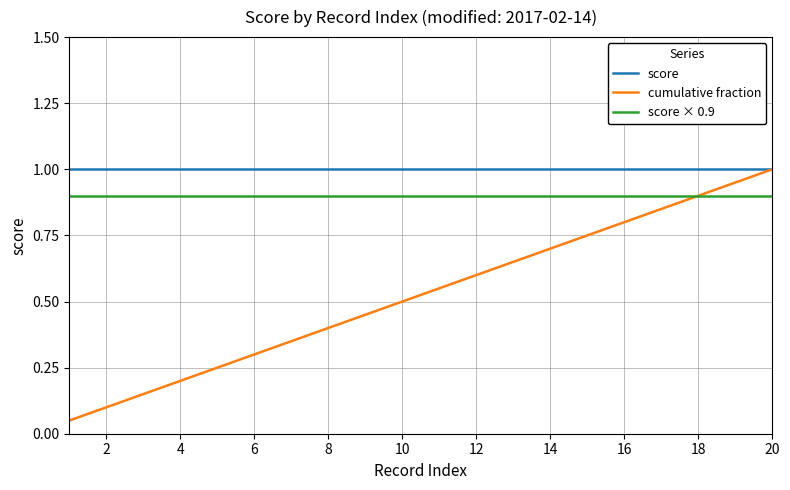

Which series has the largest total across all categories?

score